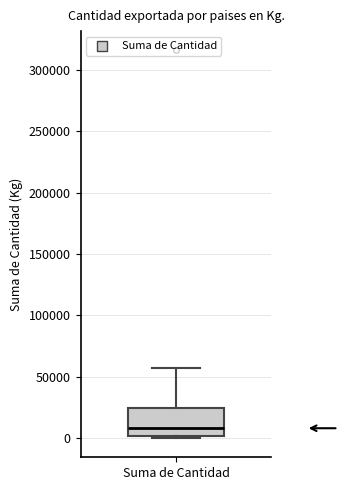

Read this box plot against the y-axis: the position of the median line, the range covered by the box, and the ends of both whiskers. The values are not printed on the chart, so give them approximately, as read against the axis.

median 10000, box 0 to 25000, whiskers 0 to 55000